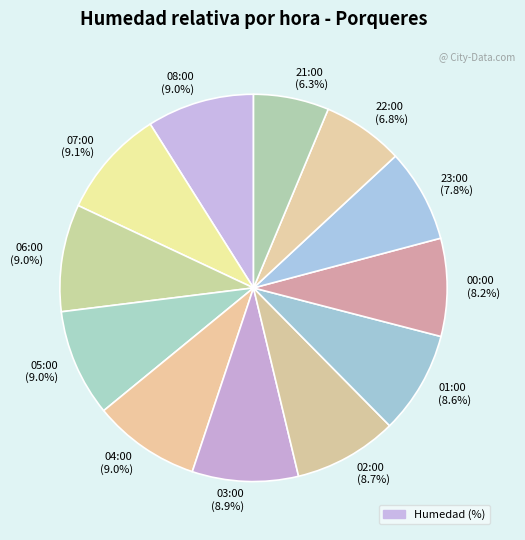

Approximately how many times larger is the value at 07:00 compared to 06:00?

1.0